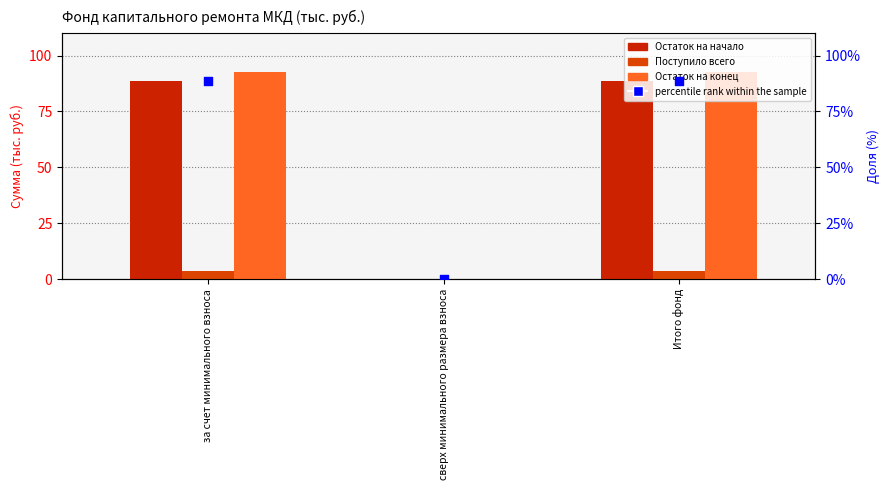

What is the total value across all series at Итого фонд?

273.8